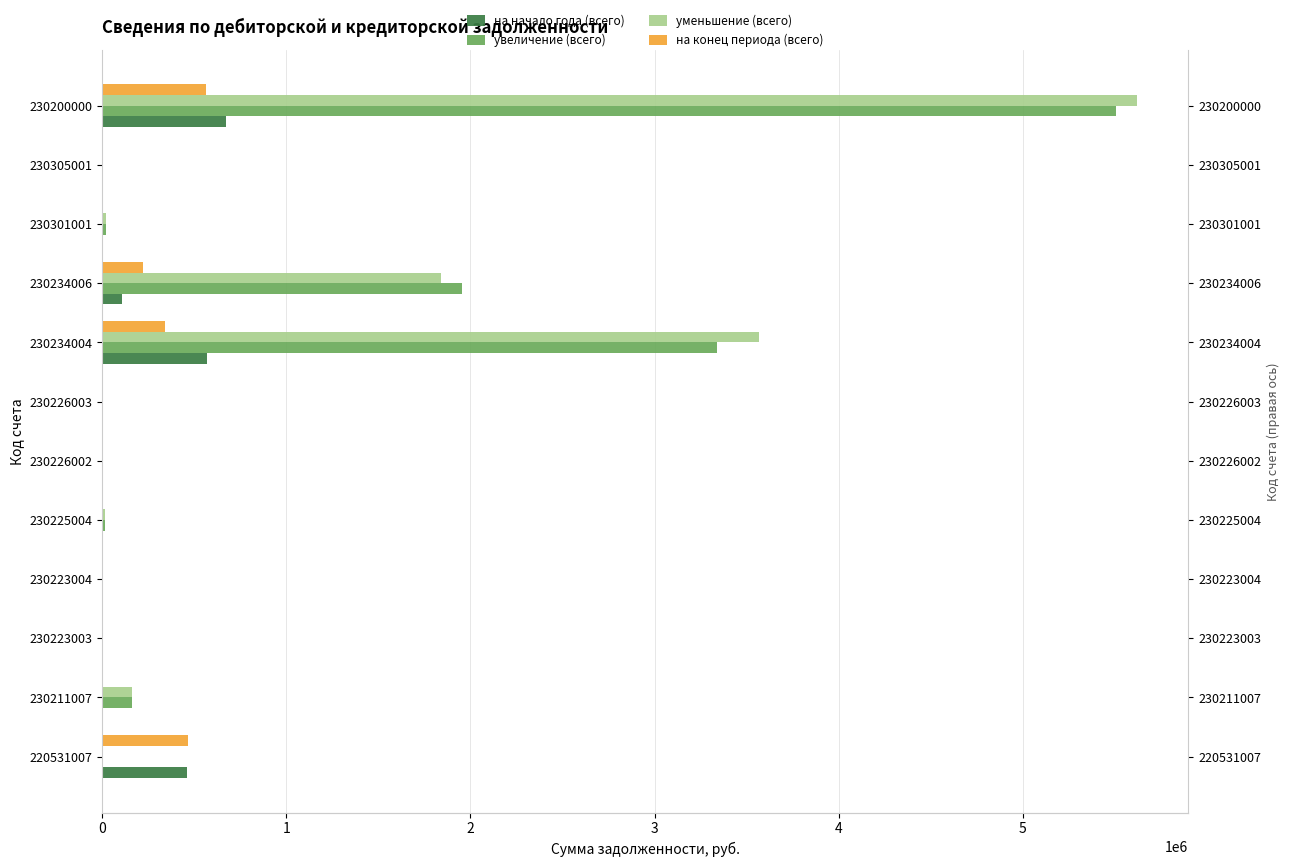

How many groups of bars are there?

12